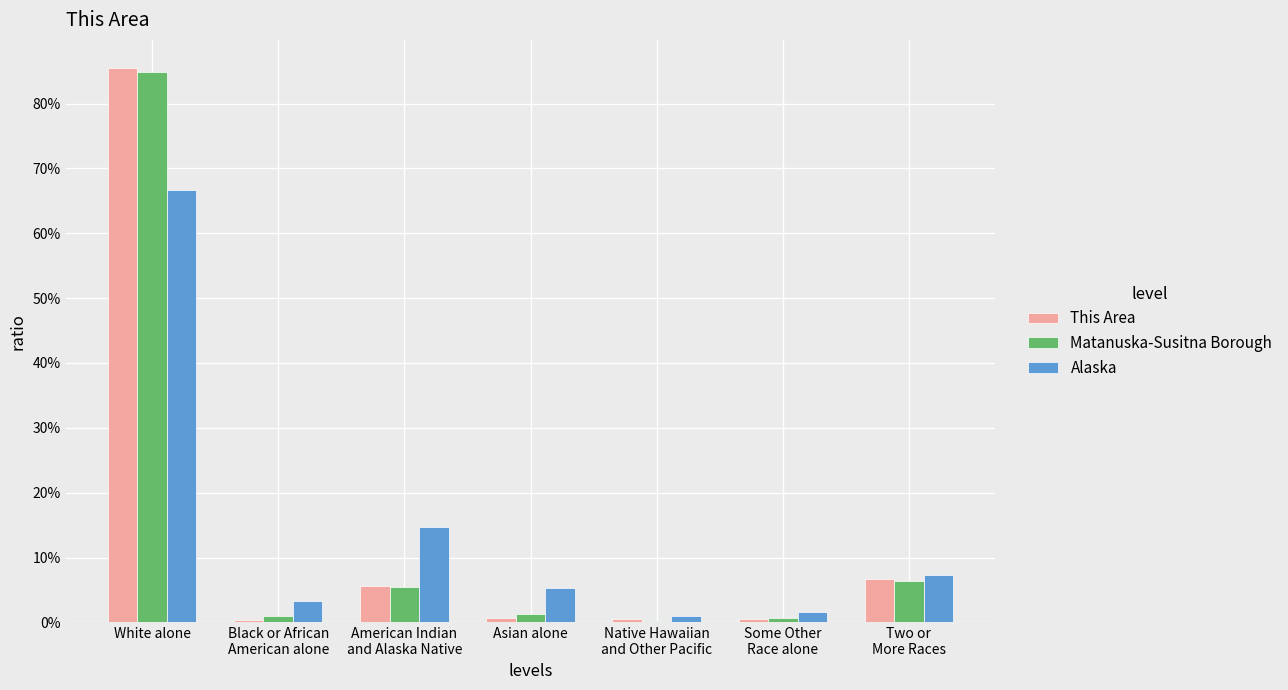

What is the sum of the This Area values at Black or African
American alone and Native Hawaiian
and Other Pacific?

1.0